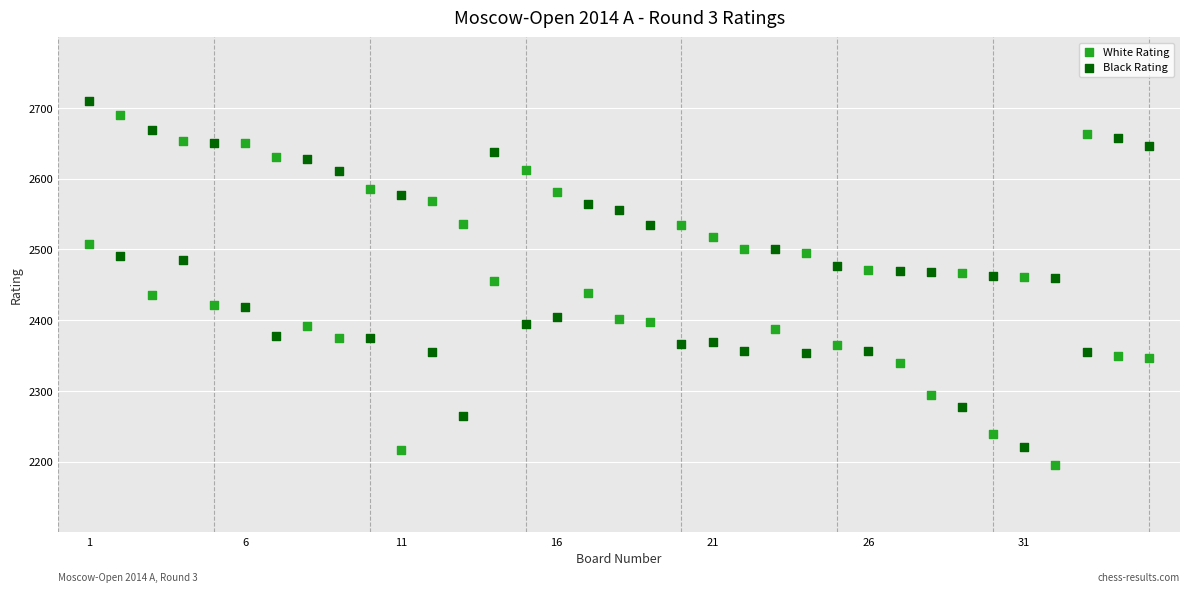

Which series has the widest spread of Y values?

White Rating